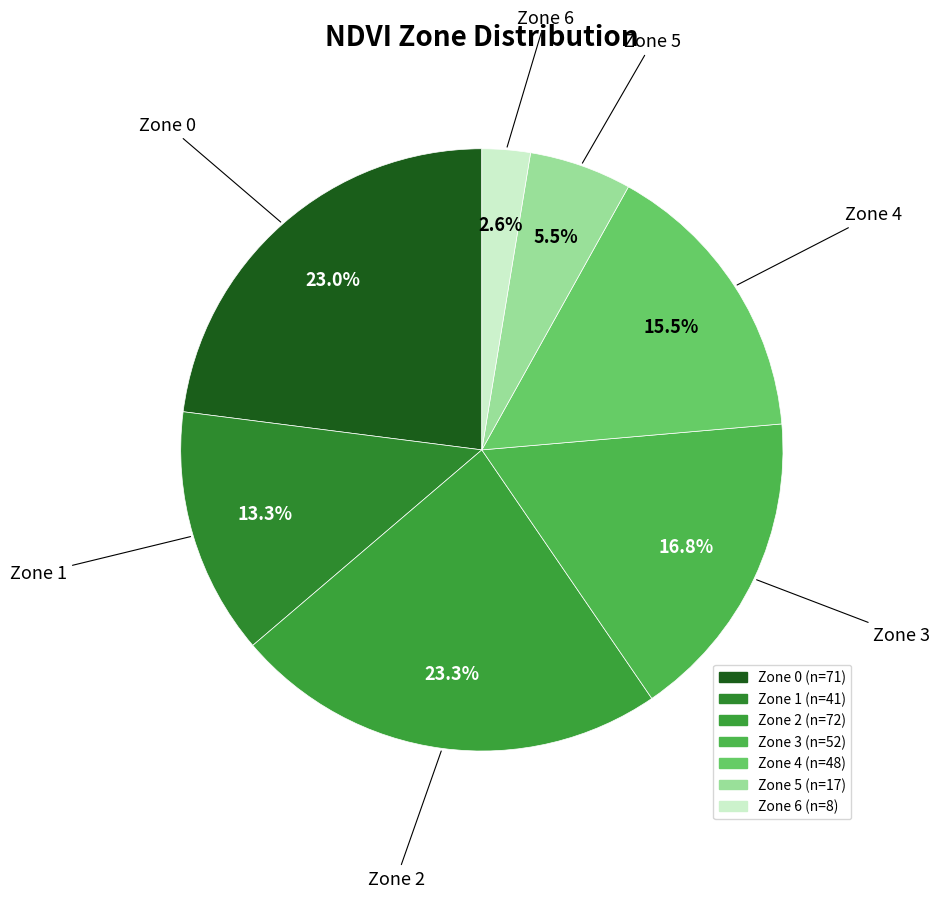

True or false: Zone 3 accounts for 17% of the total.

True